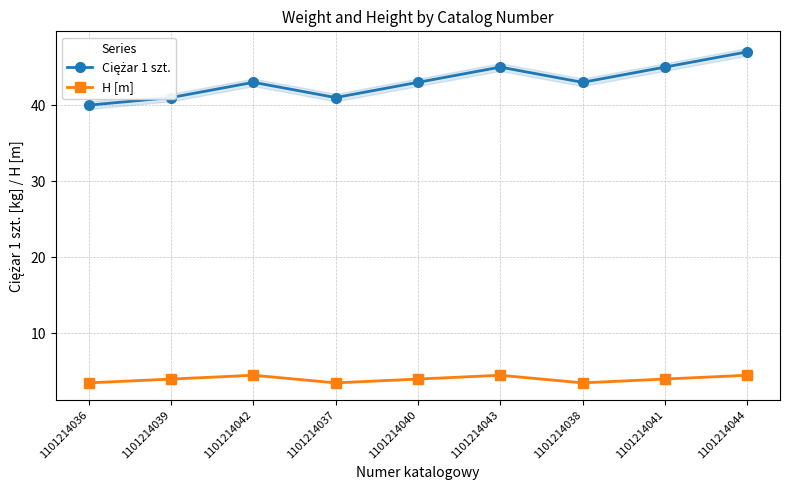

What is the sum of the Ciężar 1 szt. values at 1101214039 and 1101214044?

88.0